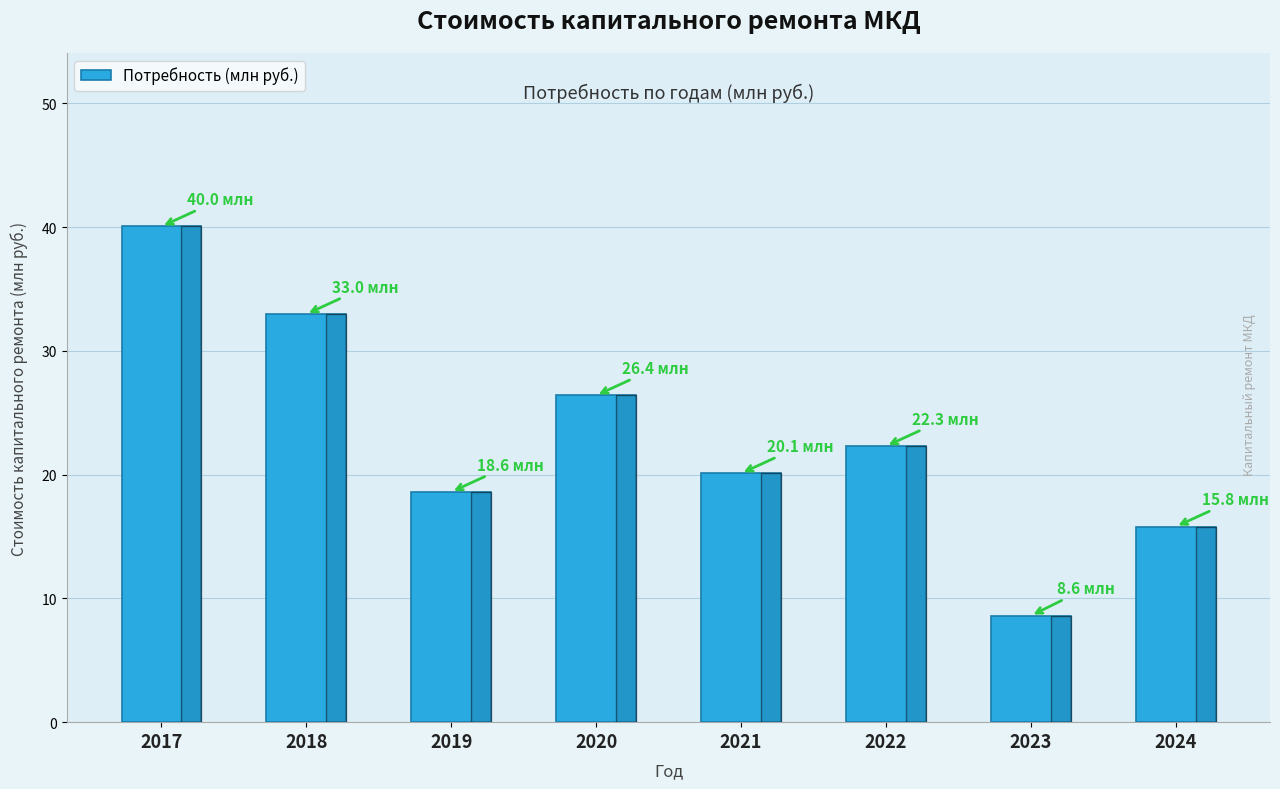

Is it true that the value at 2019 is 18.6?

True